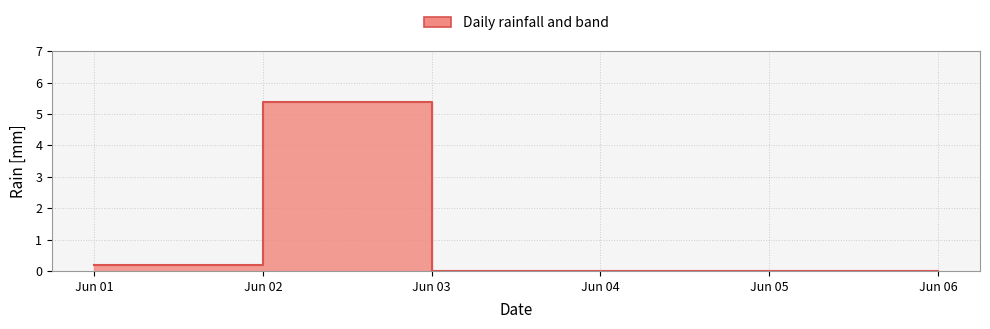

What is the difference between the maximum and minimum values?

5.4